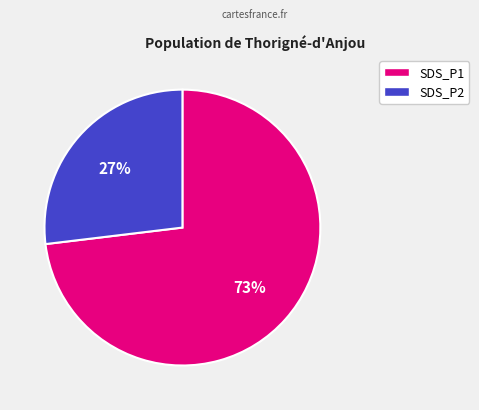

To the nearest percent, what portion does SDS_P2 represent?

27%